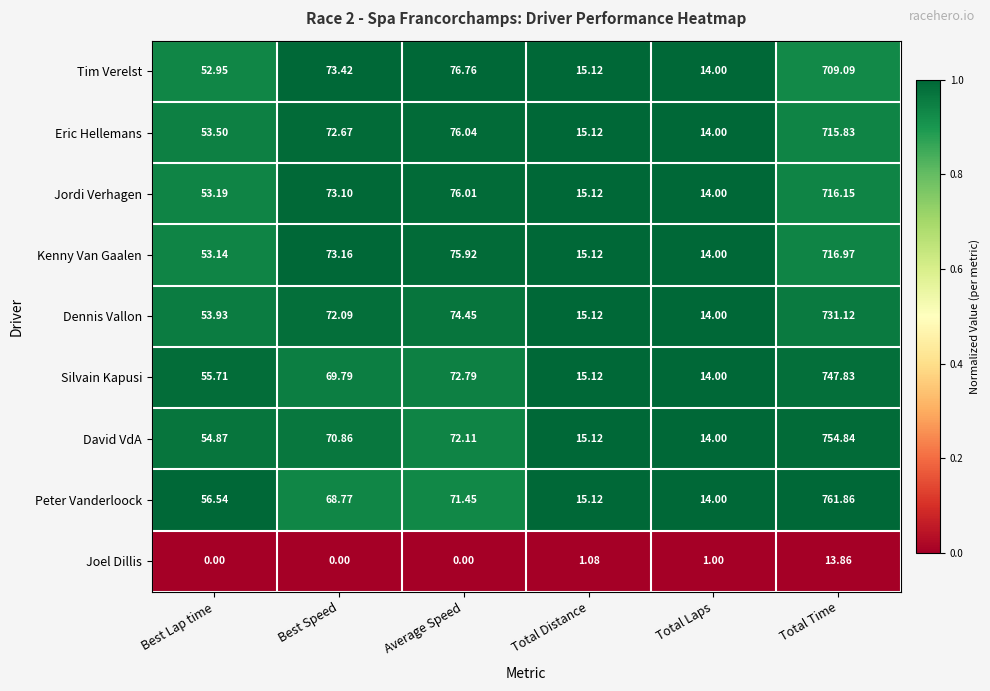

Which series changed the most between Total Laps and Total Time?

Peter Vanderloock